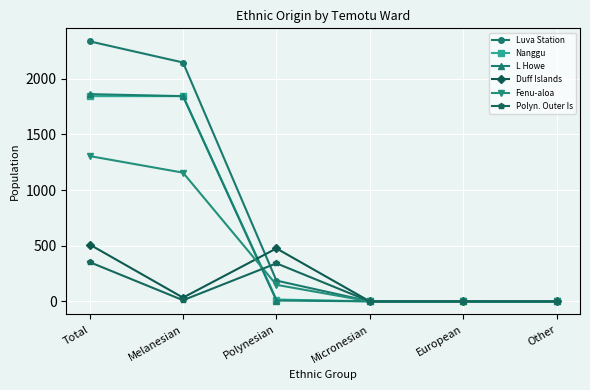

What is the average value of the L Howe series?

619